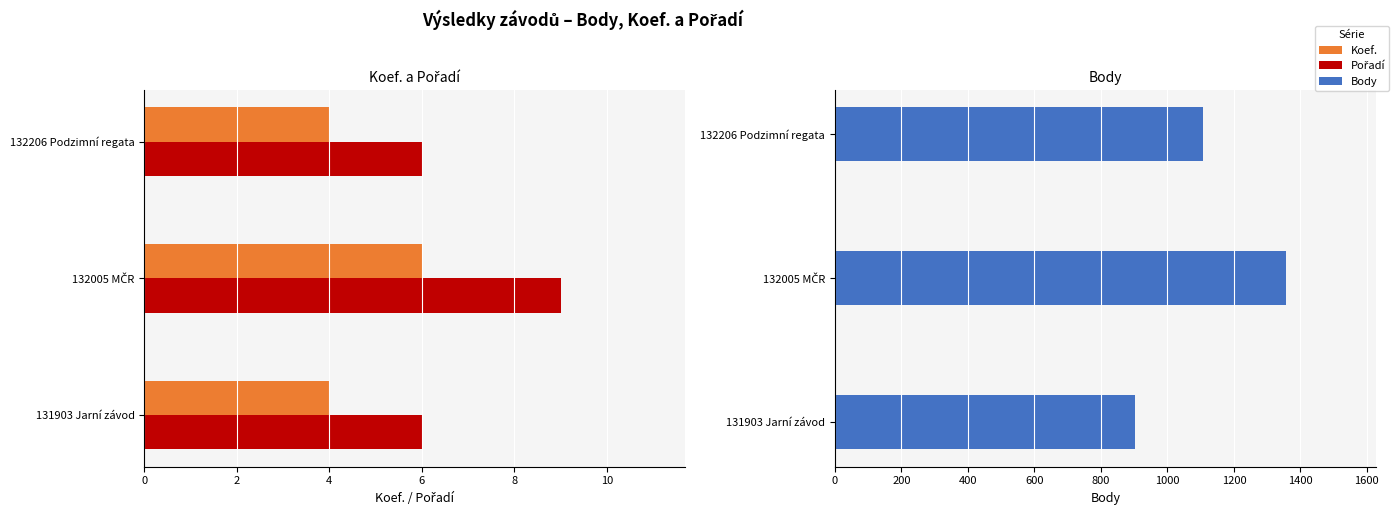

Reading left to right, list all the values displayed in this chart.

Koef.: 4	6	4
Pořadí: 6	9	6
Body: 904	1356	1108